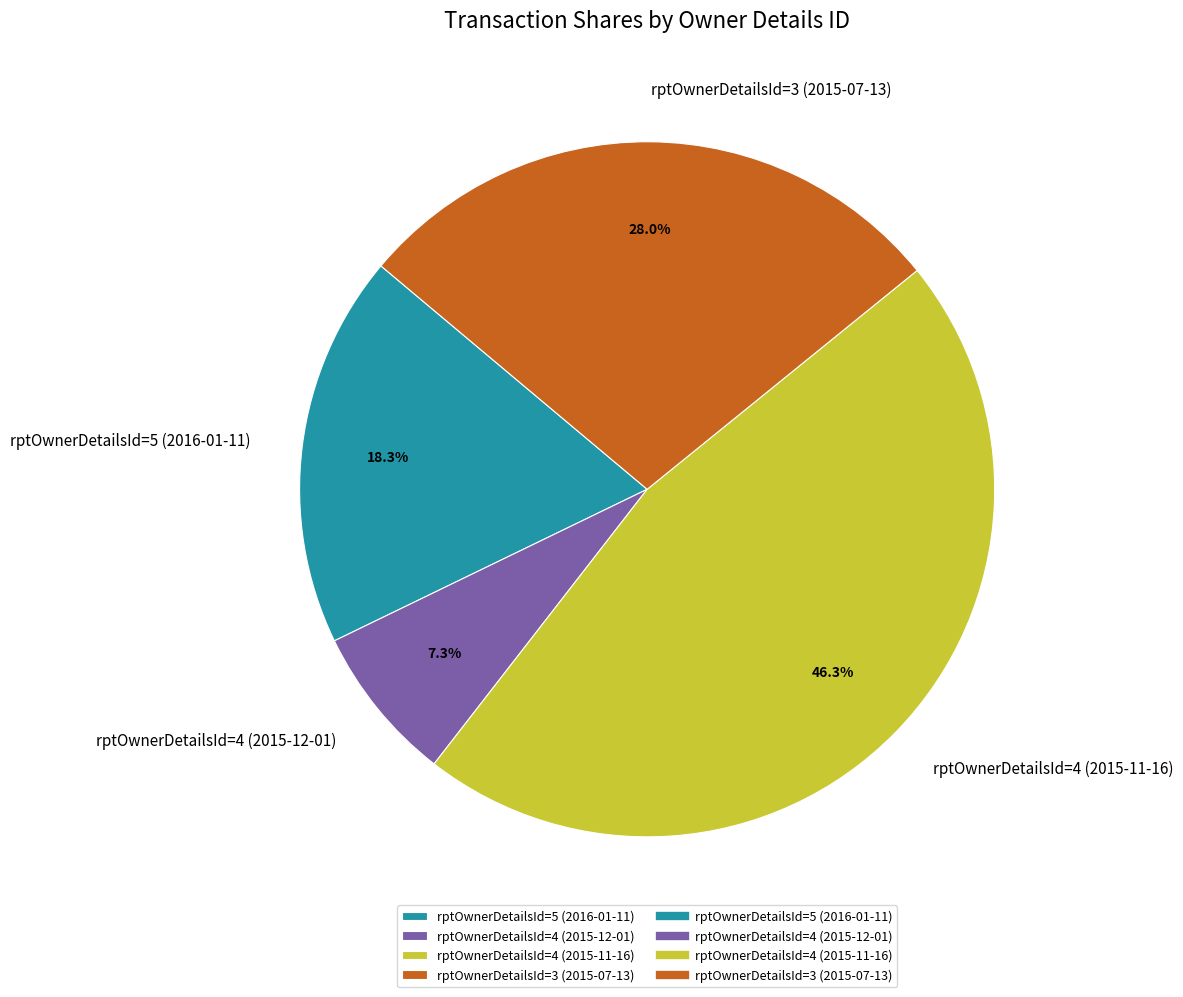

Which slice is the smallest?

rptOwnerDetailsId=4 (2015-12-01)